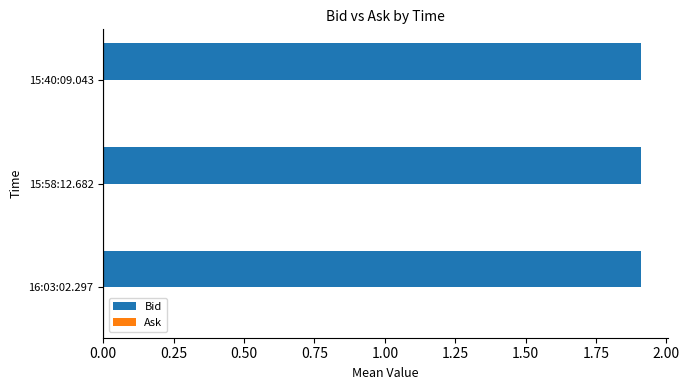

Which series has the largest total across all categories?

Bid